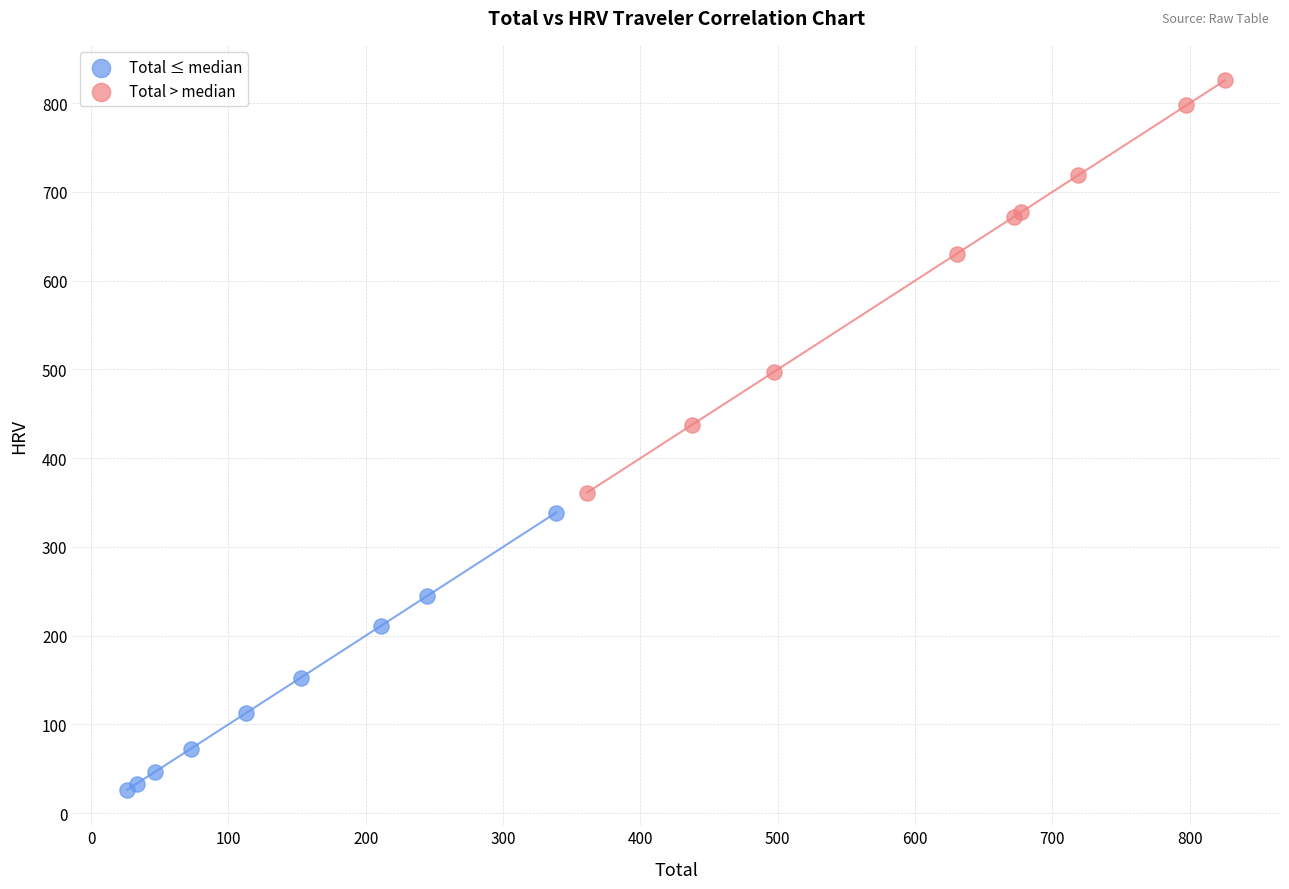

Which series has the widest spread of Y values?

Total > median